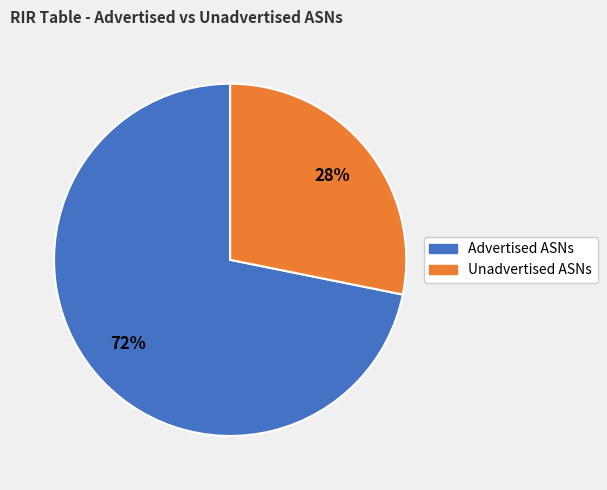

Which has a higher value, Unadvertised ASNs or Advertised ASNs?

Advertised ASNs